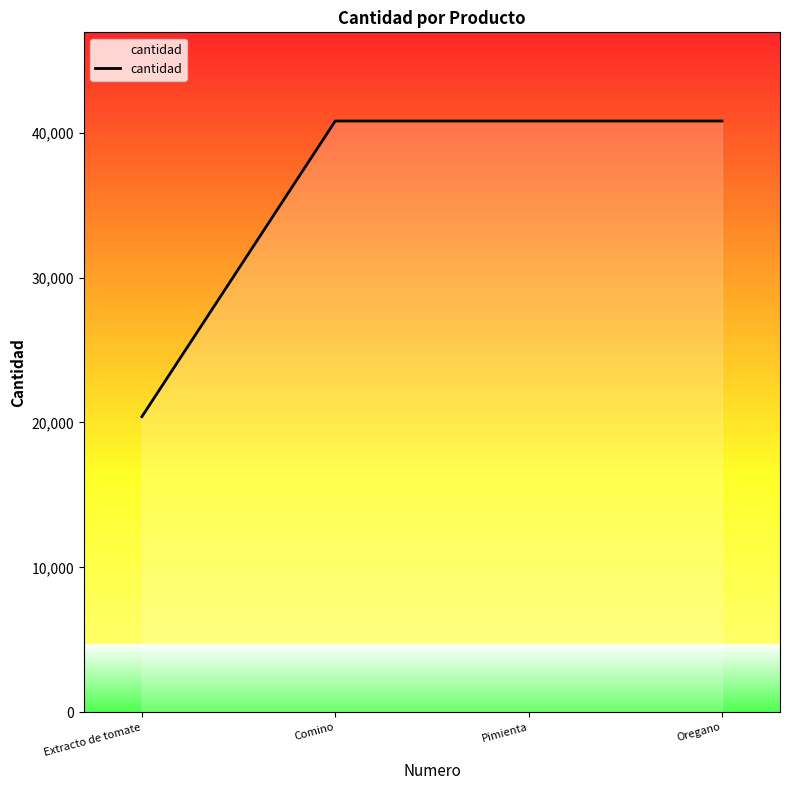

Between Comino and Extracto de tomate, which is larger?

Comino